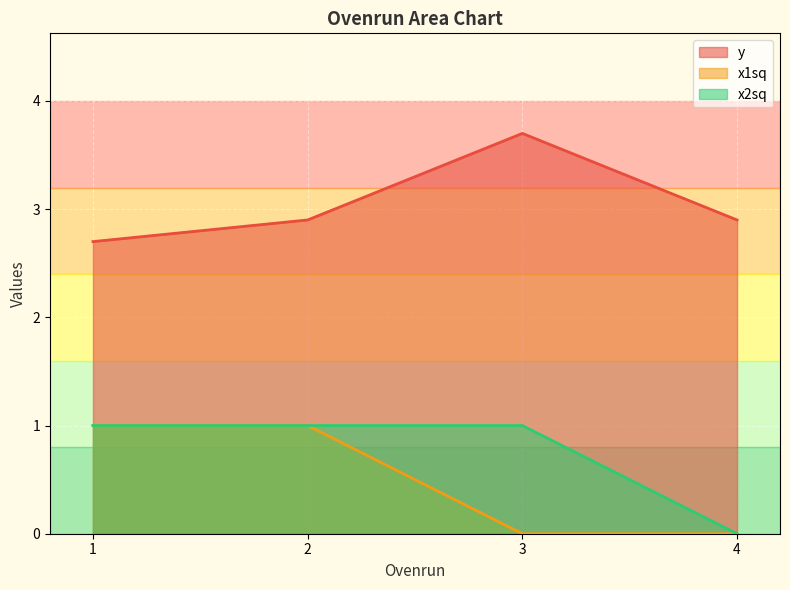

Rank the categories by x1sq value from lowest to highest.

3, 4, 1, 2